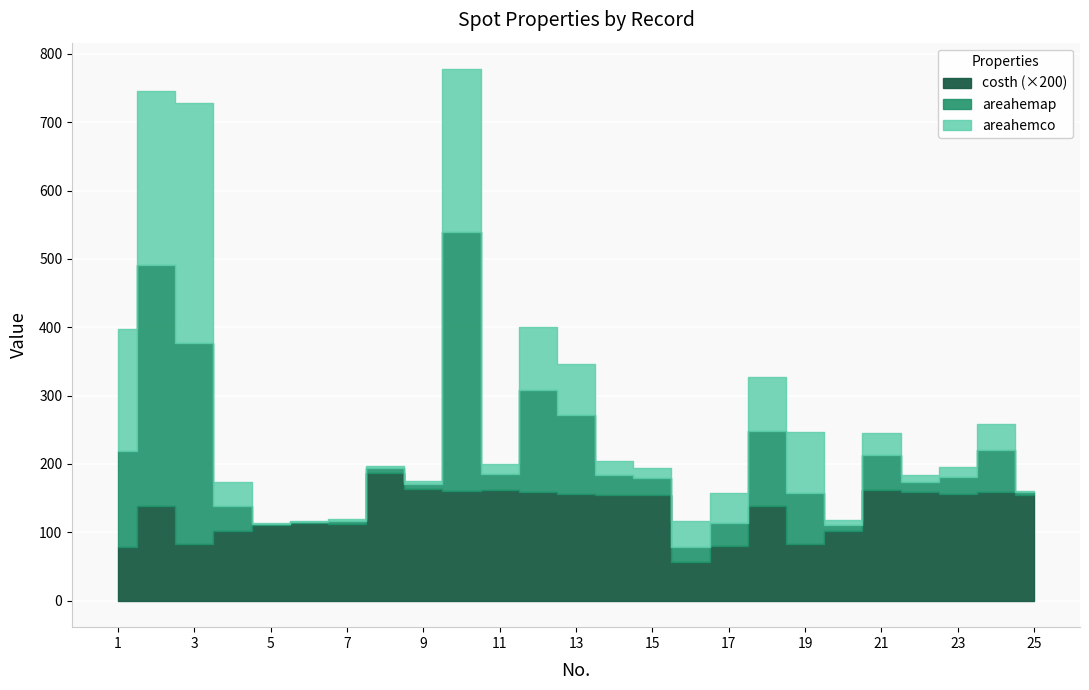

Is this an area chart (filled region under the line)?

No